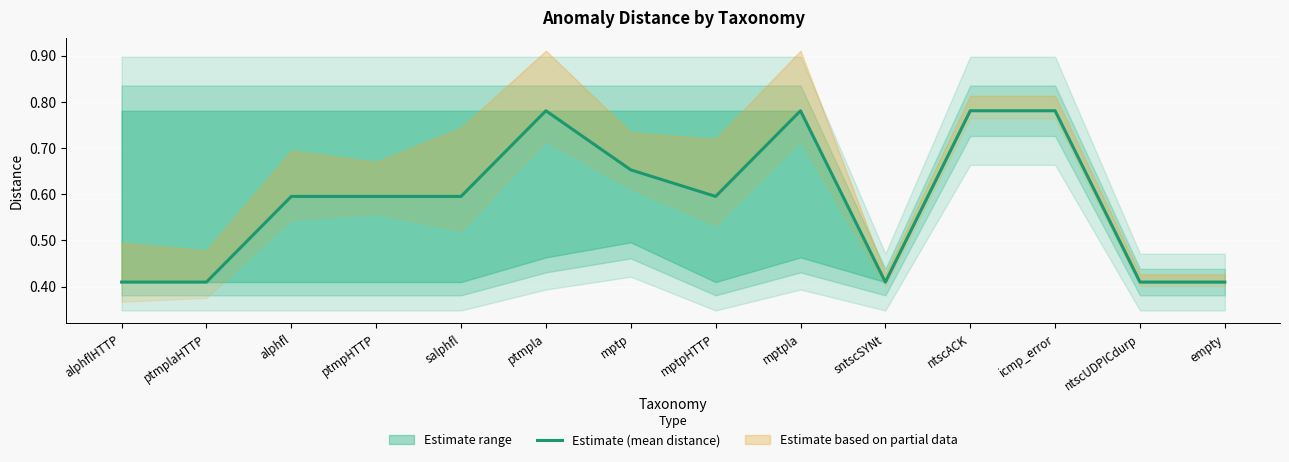

Reading left to right, extract all data points from this chart.

0.4	0.4	0.6	0.6	0.6	0.8	0.7	0.6	0.8	0.4	0.8	0.8	0.4	0.4